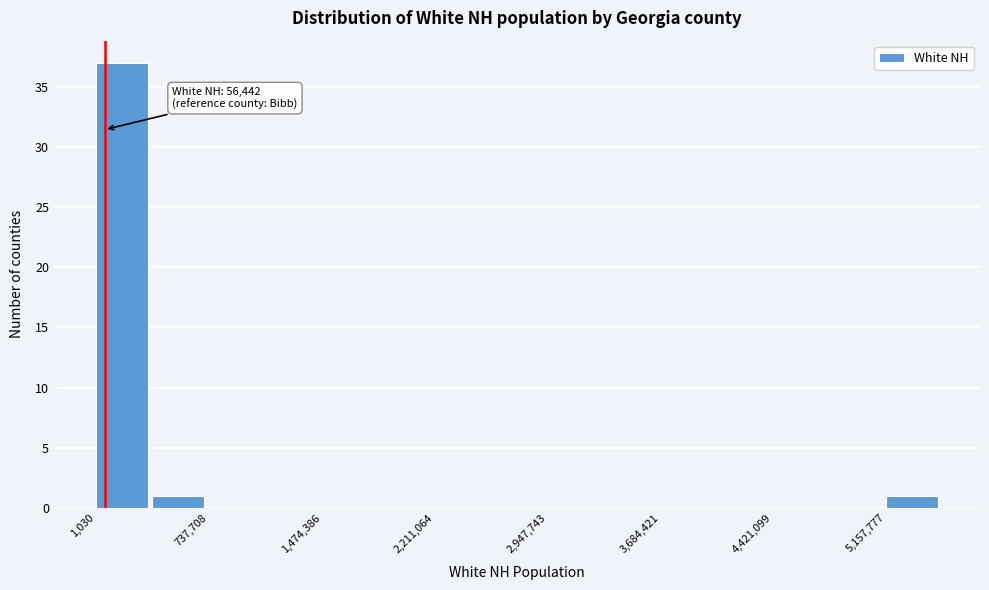

Around what value on the x-axis is the tallest bar? Give the approximate position of its centre, as read against the axis.

200000